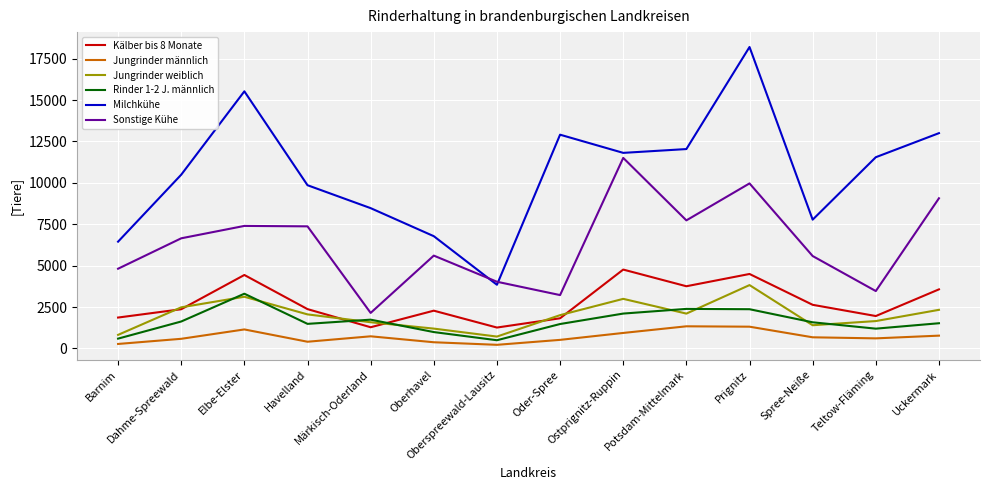

Which category has the highest value across all series?

Prignitz